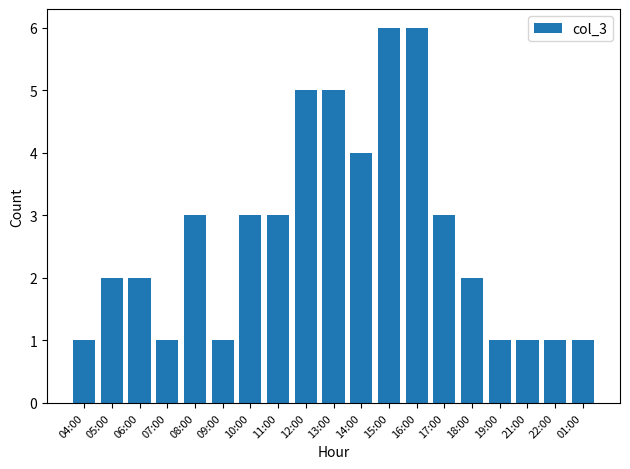

Reading right to left, what are all the values shown in this chart?

1	1	1	1	2	3	6	6	4	5	5	3	3	1	3	1	2	2	1